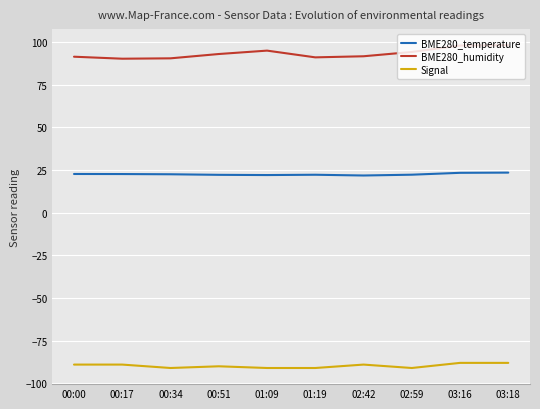

What is the spread (max minus min) of values at 02:42?

180.7